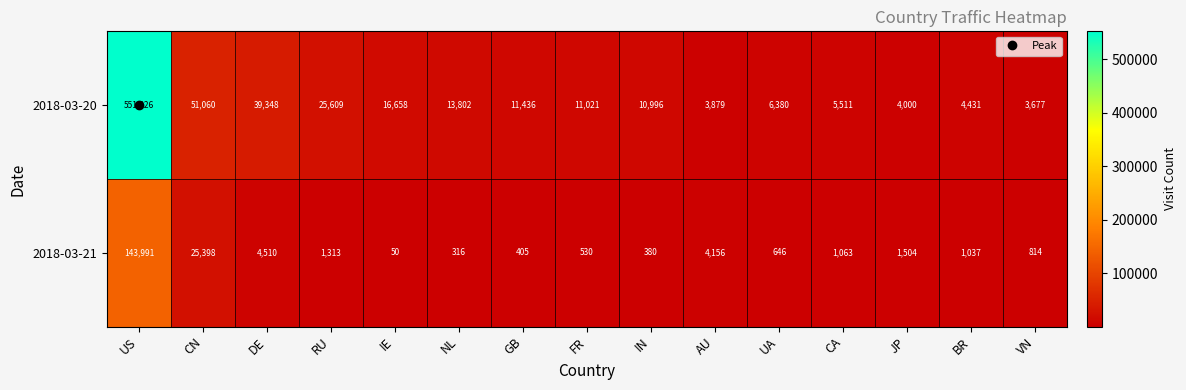

At which label is 2018-03-20 closest to 277751?

CN